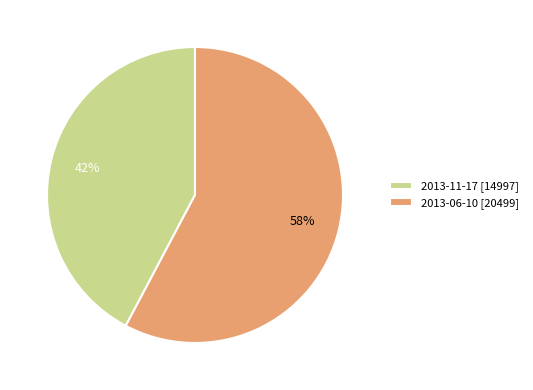

To the nearest percent, what is the combined percentage of 2013-06-10 [20499] and 2013-11-17 [14997]?

100%